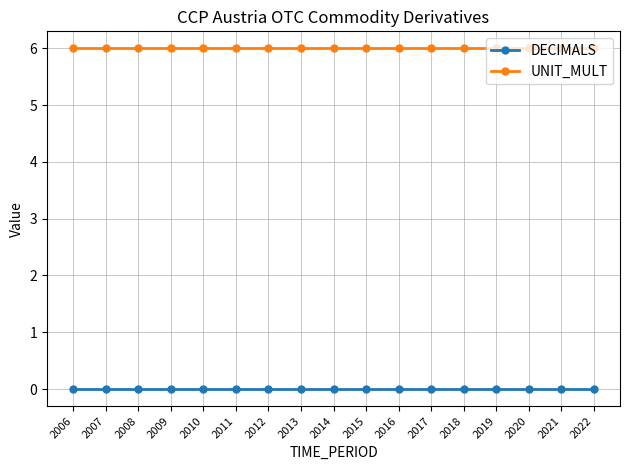

The value of DECIMALS at 2010 is 0. True or false?

True